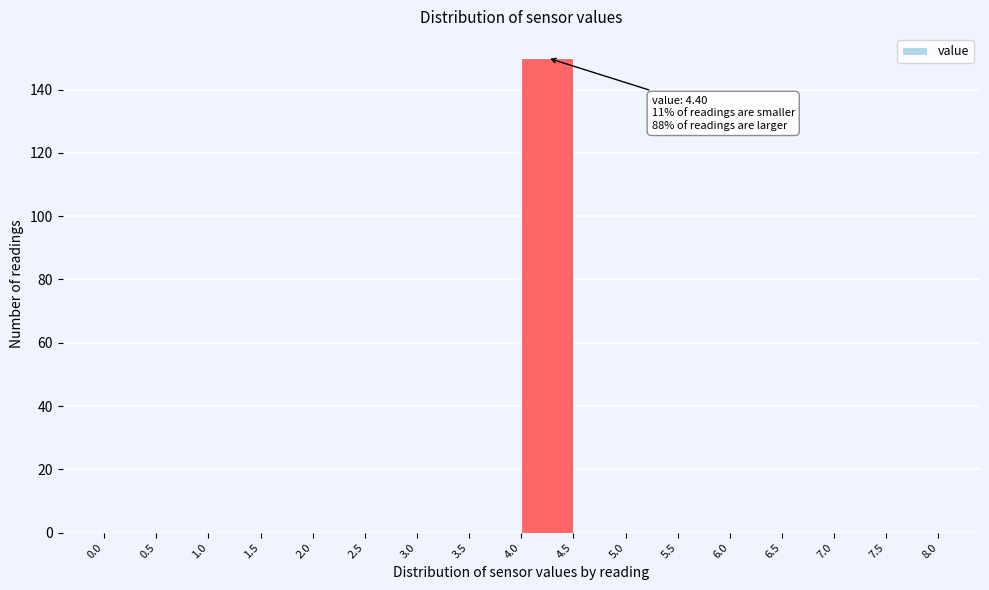

Over which range of the x-axis is the bar tallest?

4.0 to 4.5